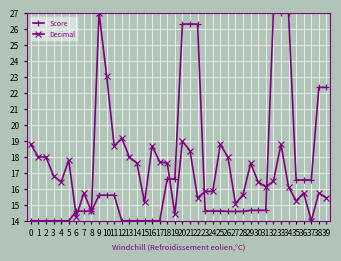

What is the maximum value shown in the chart?

27.0